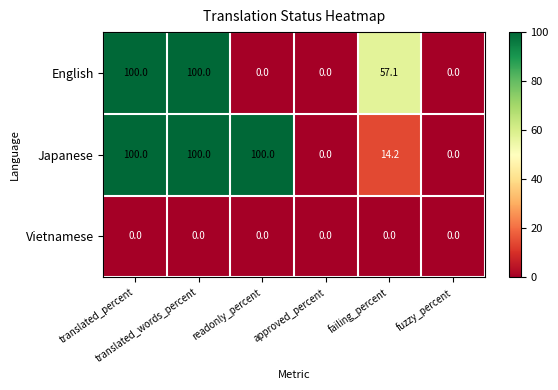

Which series has the largest total across all categories?

Japanese